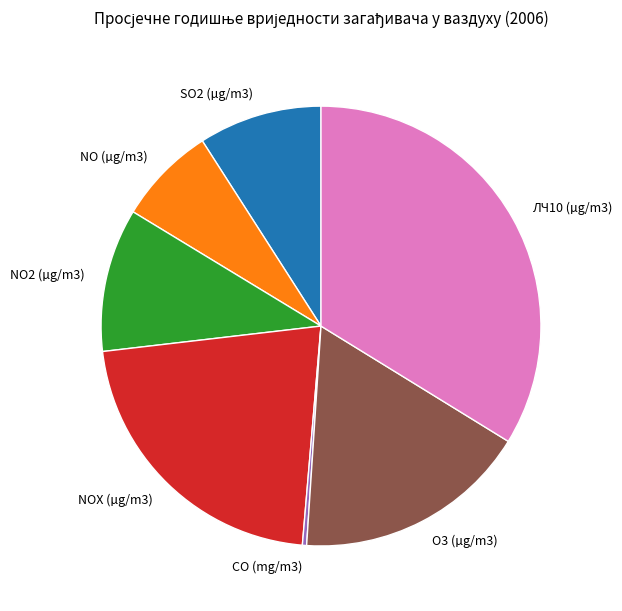

The NO2 (µg/m3) slice represents 17% of the pie. True or false?

False